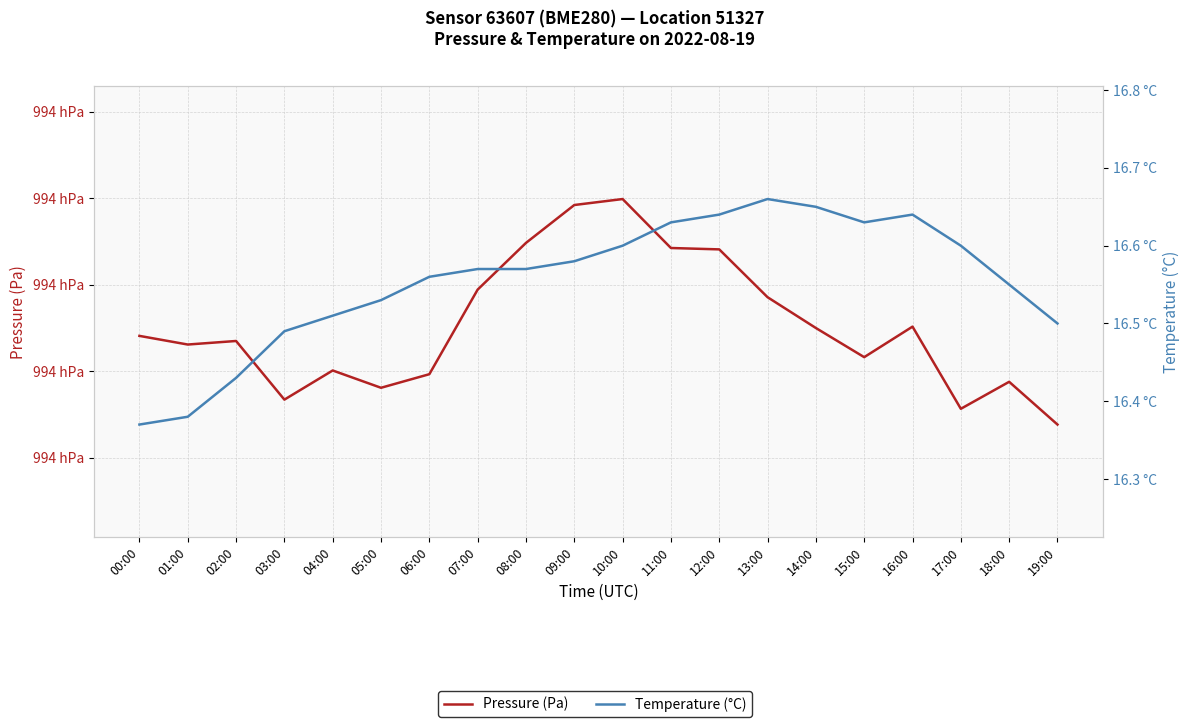

Rank the series by their maximum value, from highest to lowest.

Pressure (Pa), Temperature (°C)